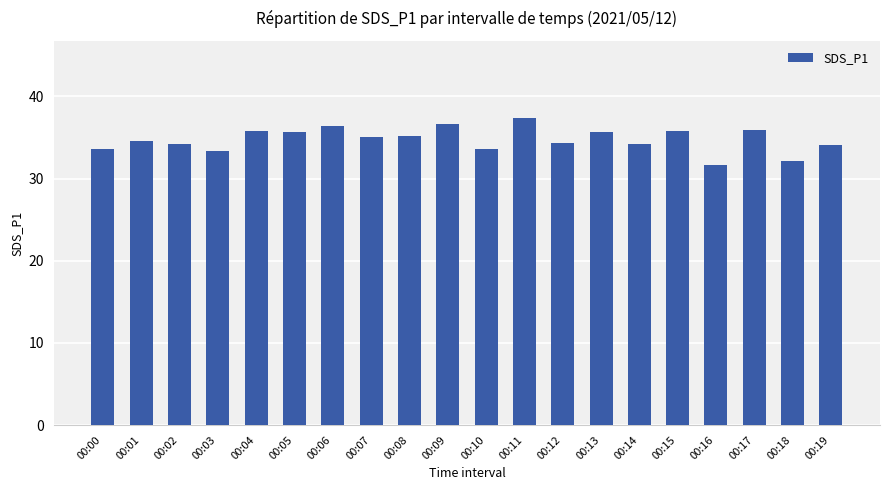

What value does the data have at 00:16?

31.6